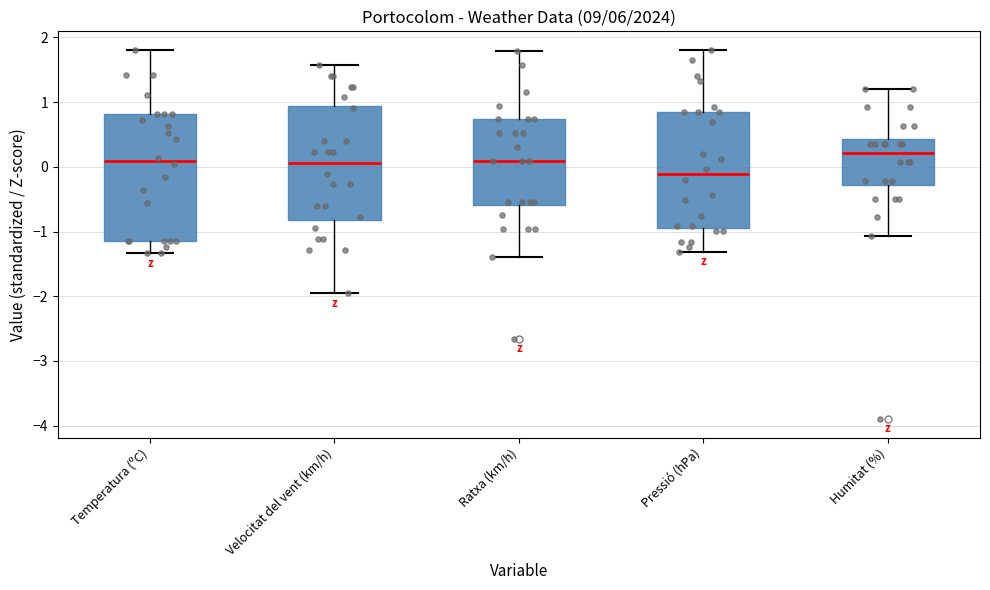

Reading left to right, transcribe this box plot: for each box, give where its median line is, the range the box spans, and where its two whiskers end, as read against the y-axis. The values are not printed on the chart, so give them approximately, as read against the axis.

Temperatura (ºC): median 0.1, box -1.1 to 0.8, whiskers -1.3 to 1.8
Velocitat del vent (km/h): median 0.1, box -0.8 to 0.9, whiskers -2.0 to 1.6
Ratxa (km/h): median 0.1, box -0.6 to 0.7, whiskers -1.4 to 1.8
Pressió (hPa): median -0.1, box -0.9 to 0.8, whiskers -1.3 to 1.8
Humitat (%): median 0.2, box -0.3 to 0.4, whiskers -1.1 to 1.2